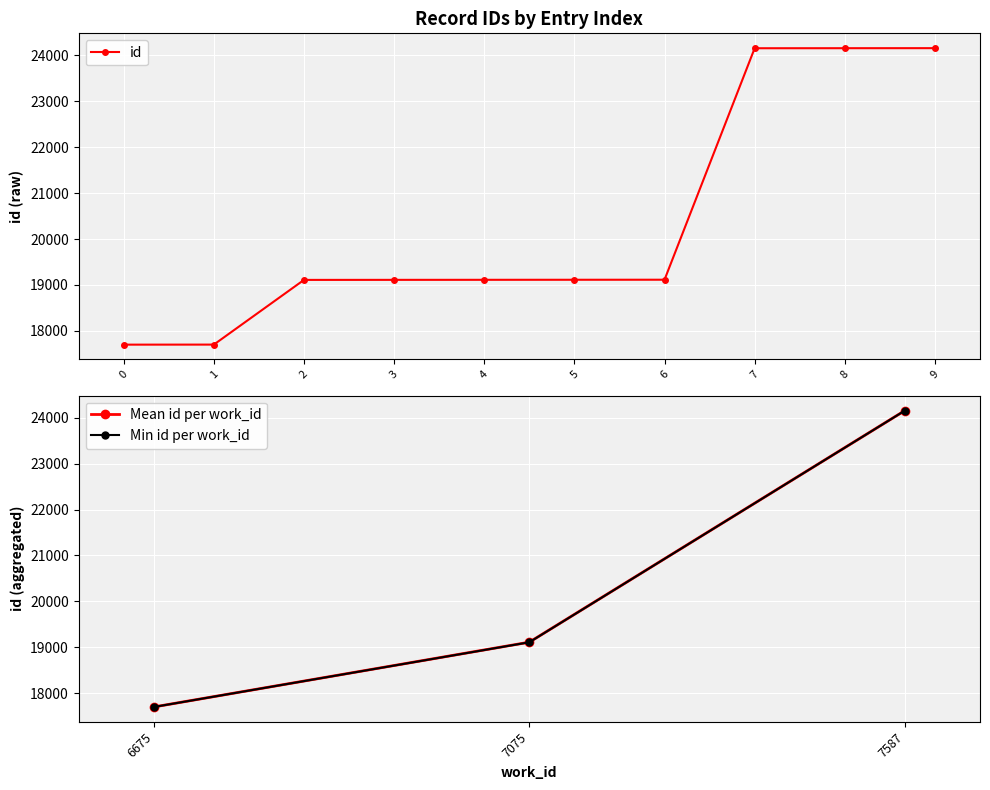

The id series shows 24199 at 0. True or false?

False